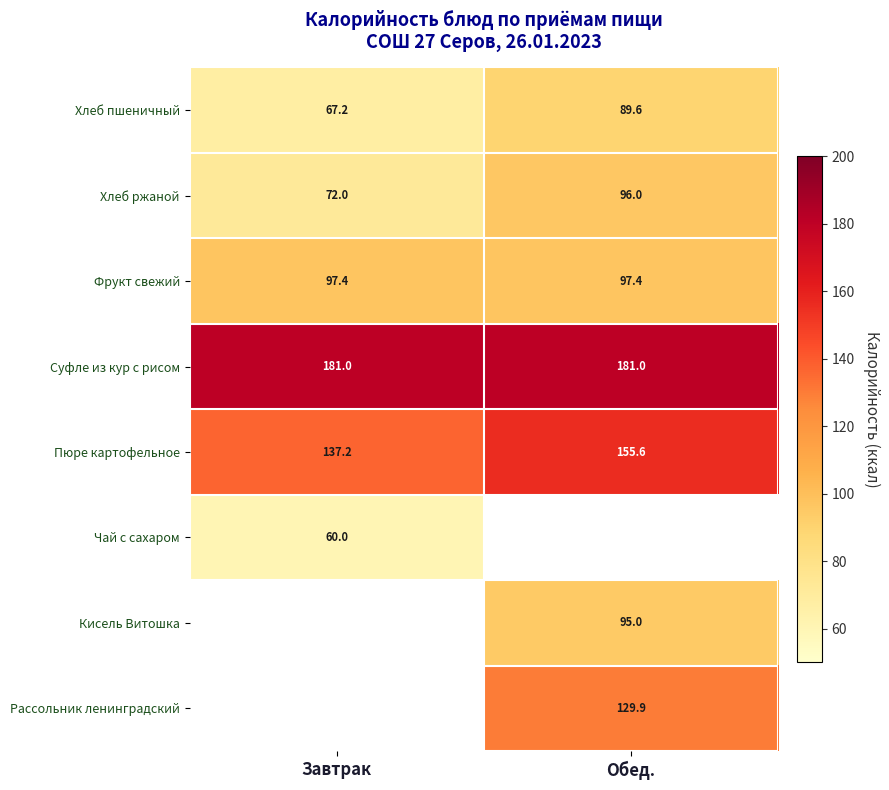

What is the spread (max minus min) of values at Завтрак?

121.0